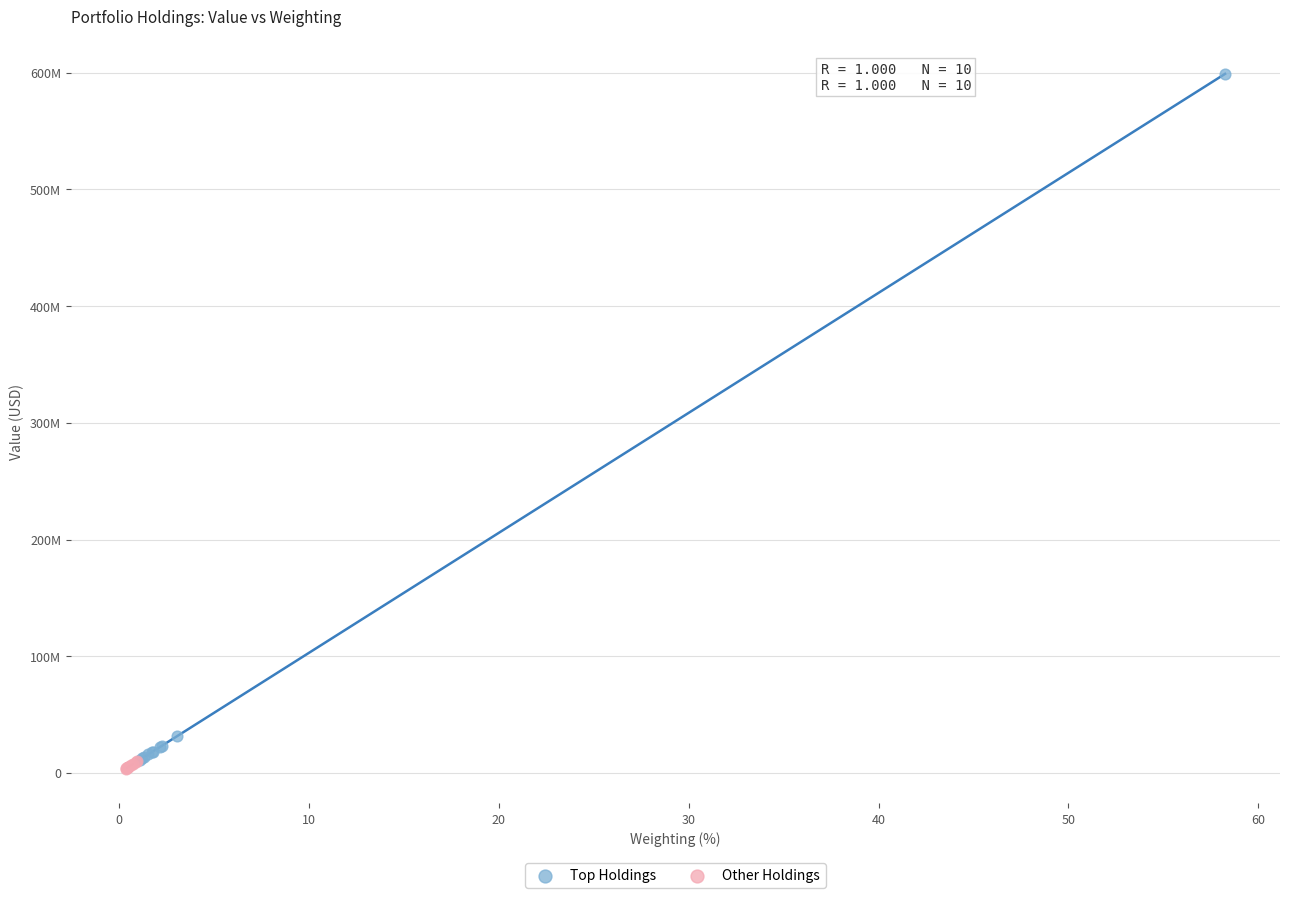

What are all the series names shown in the legend?

Top Holdings, Other Holdings